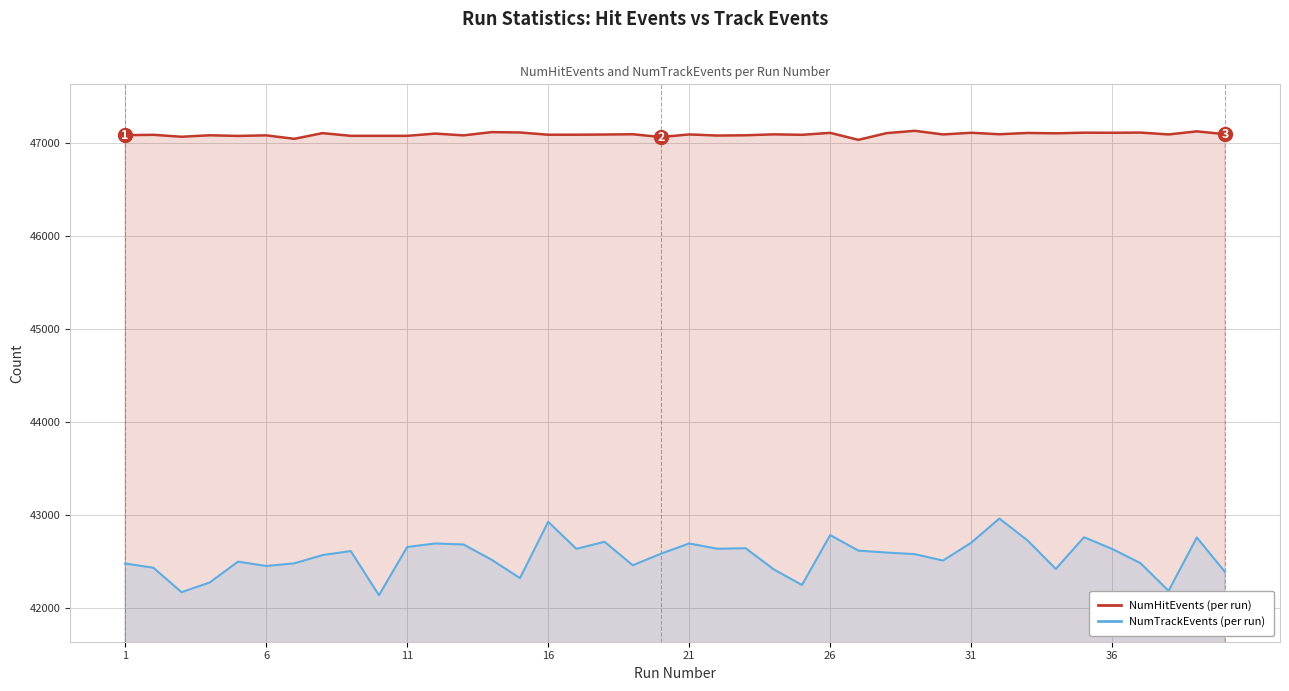

How many data points does each series have?

40